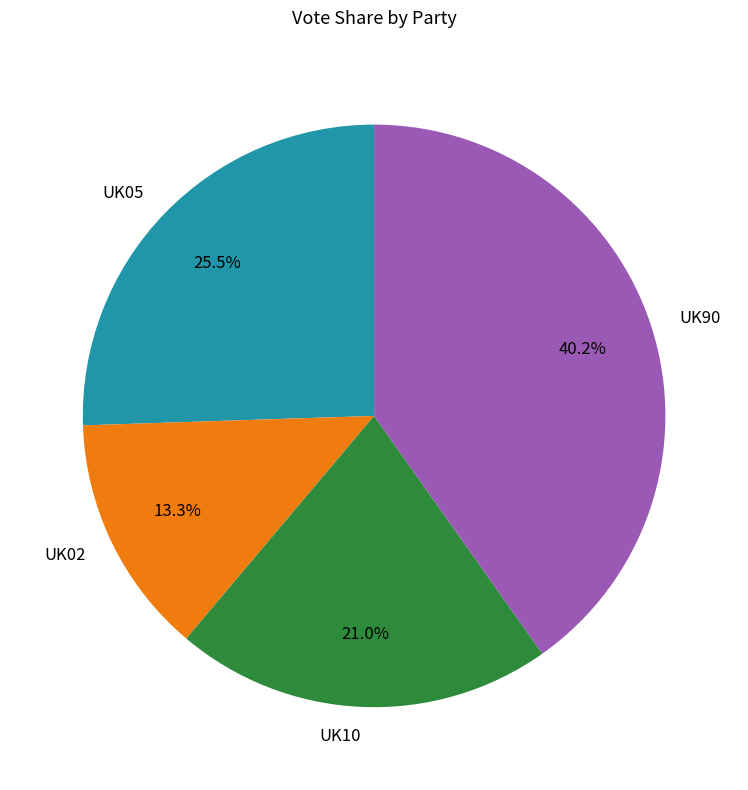

To the nearest percent, what percentage of the pie is UK10?

21%